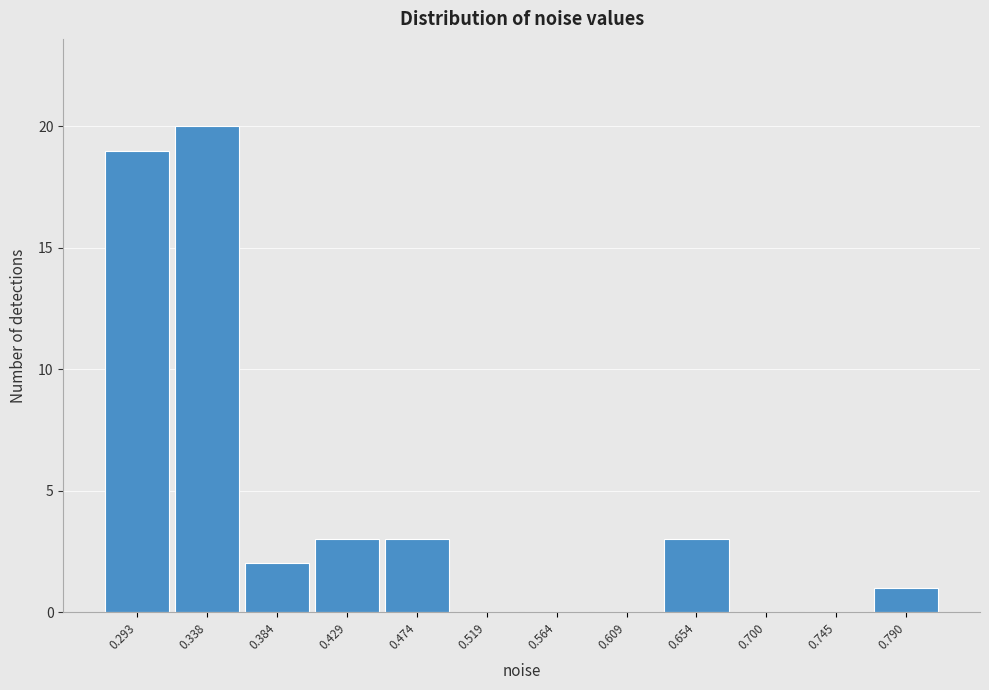

Reading left to right, list every bar in this chart as the range it spans on the x-axis followed by its height. Neither the bar edges nor the heights are printed on the chart, so give them approximately, as read against the axes.

0.270 to 0.315: 19
0.315 to 0.360: 20
0.360 to 0.405: 2
0.405 to 0.450: 3
0.450 to 0.495: 3
0.495 to 0.540: 0
0.540 to 0.585: 0
0.585 to 0.630: 0
0.630 to 0.675: 3
0.675 to 0.720: 0
0.720 to 0.765: 0
0.765 to 0.810: 1